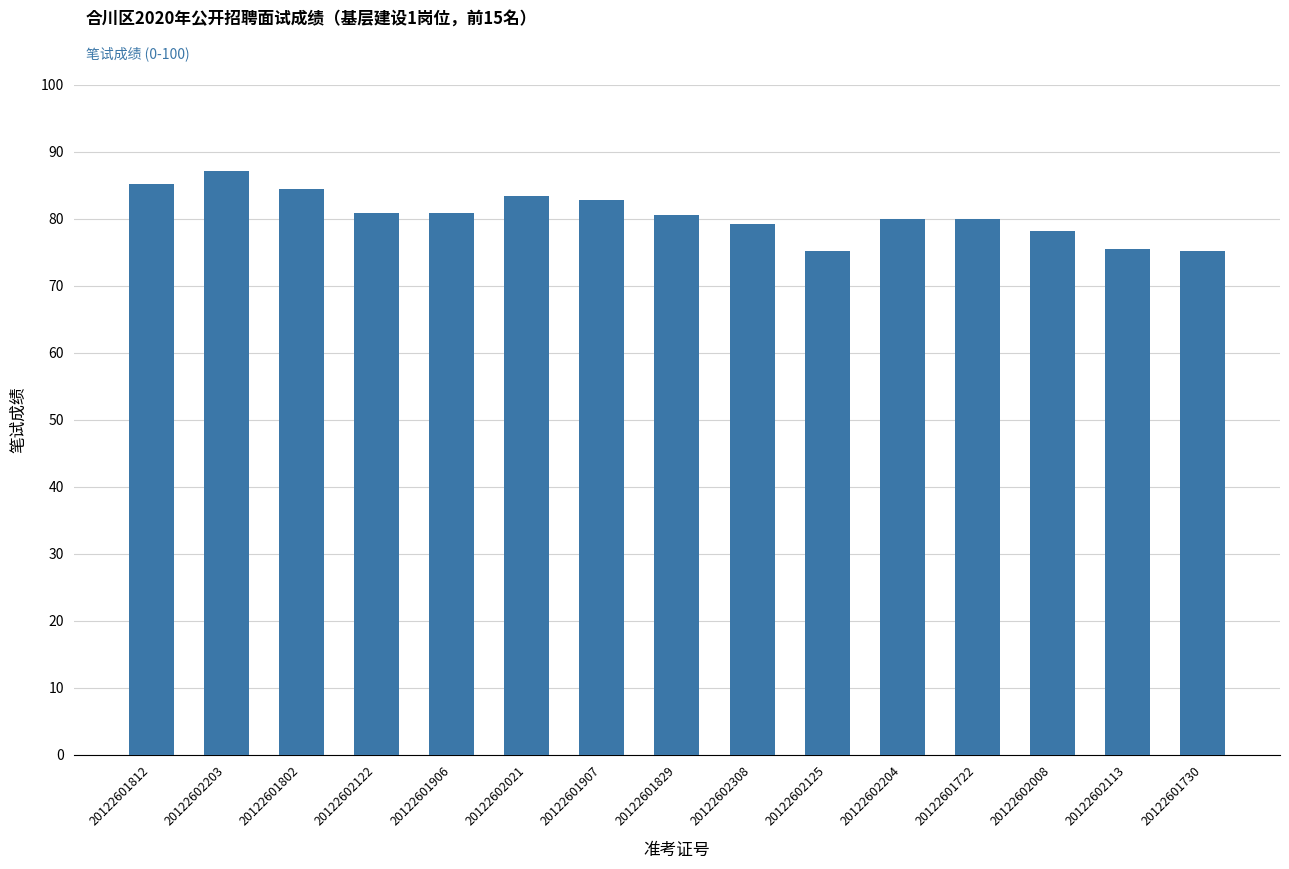

What is the average value?

80.6